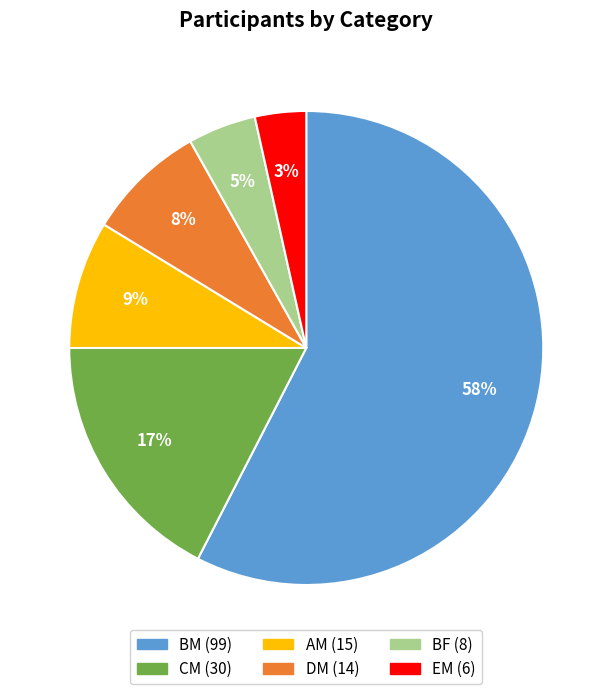

How many slices are in this pie chart?

6